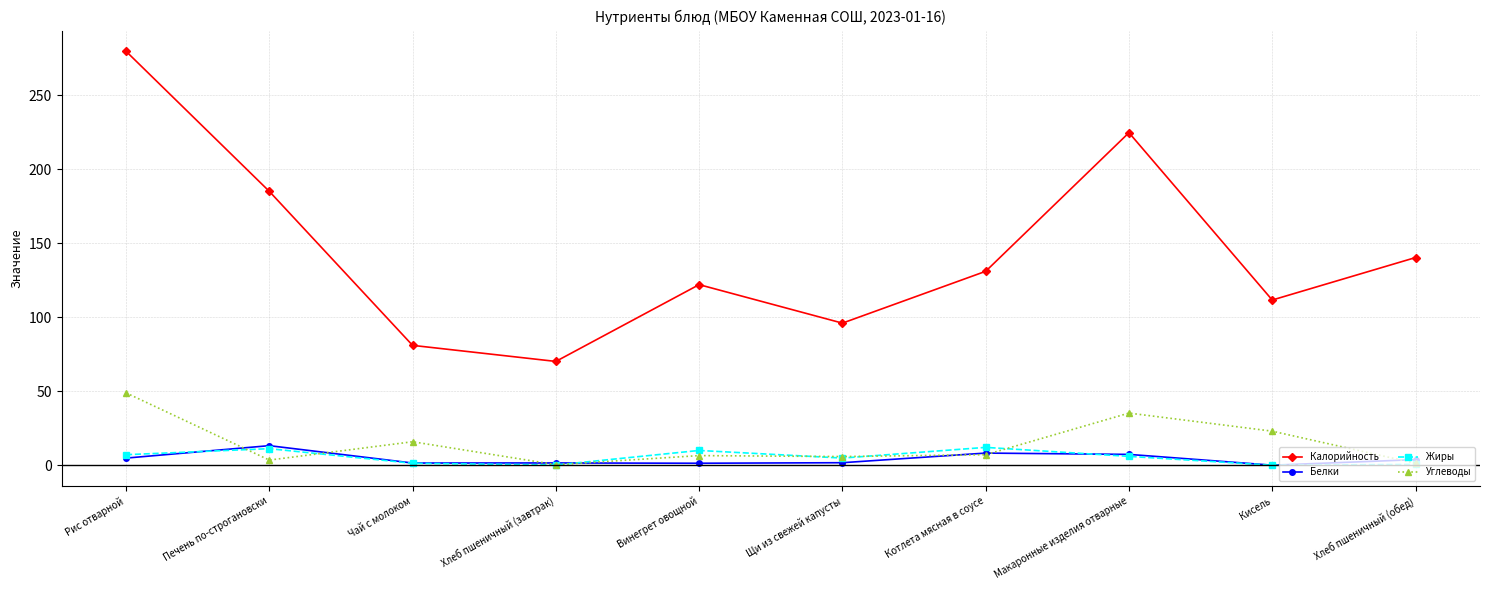

List the labels in order of Калорийность value, largest first.

Рис отварной, Макаронные изделия отварные, Печень по-строгановски, Хлеб пшеничный (обед), Котлета мясная в соусе, Винегрет овощной, Кисель, Щи из свежей капусты, Чай с молоком, Хлеб пшеничный (завтрак)